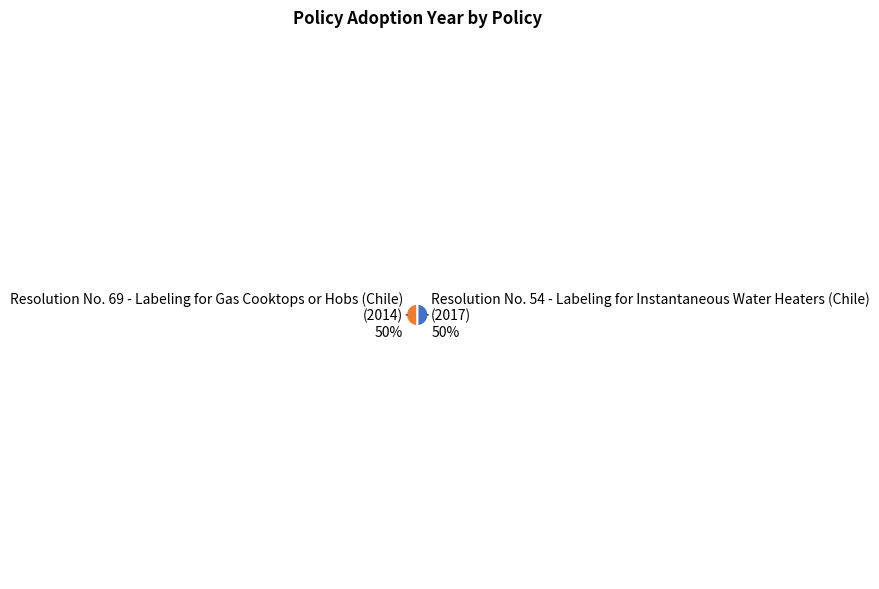

To the nearest percent, what is the average slice percentage?

50%